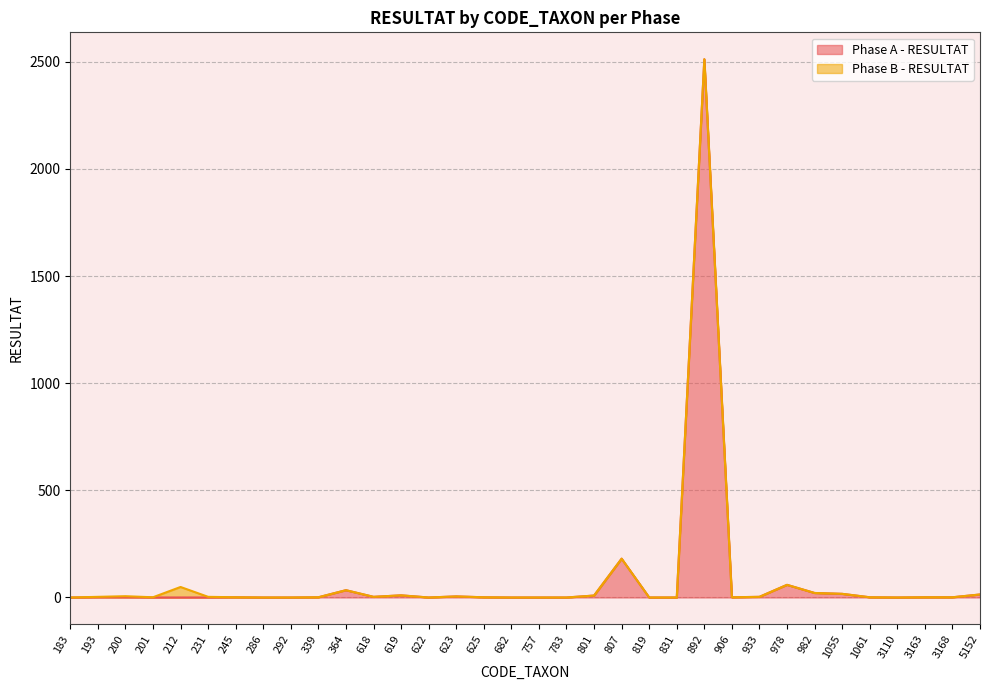

Rank the categories by value from highest to lowest.

892, 807, 978, 364, 982, 1055, 5152, 619, 801, 623, 618, 933, 193, 200, 245, 339, 625, 906, 1061, 3163, 3168, 183, 201, 212, 231, 286, 292, 622, 682, 757, 783, 819, 831, 3110